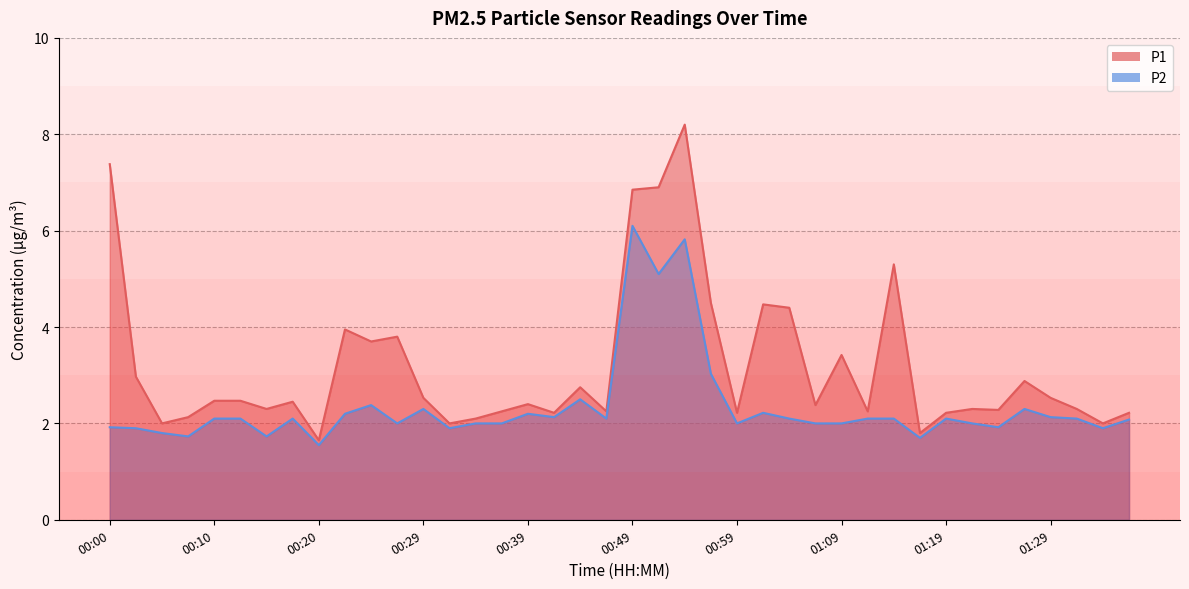

What is the sum of all P2 values?

93.4